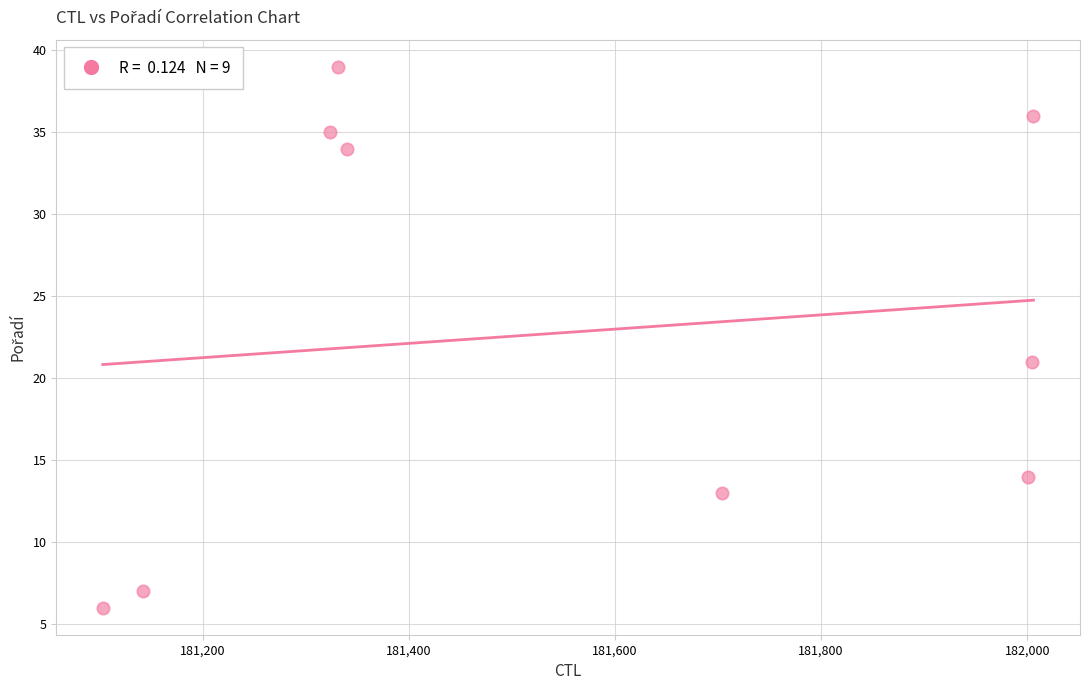

What Y value in the scatter plot is closest to 22?

21